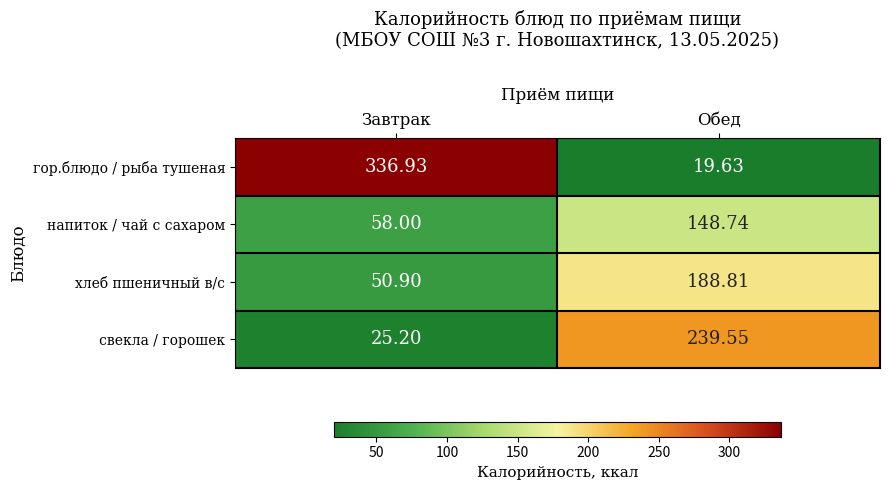

How many values in the напиток / чай с сахаром series exceed 148?

1